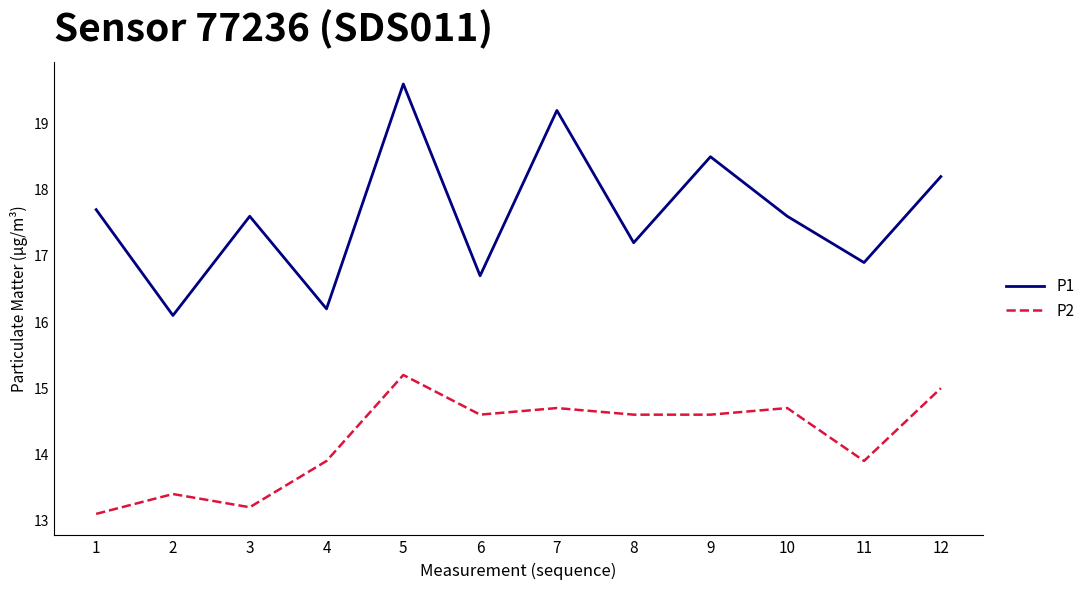

Which series has the largest total across all categories?

P1